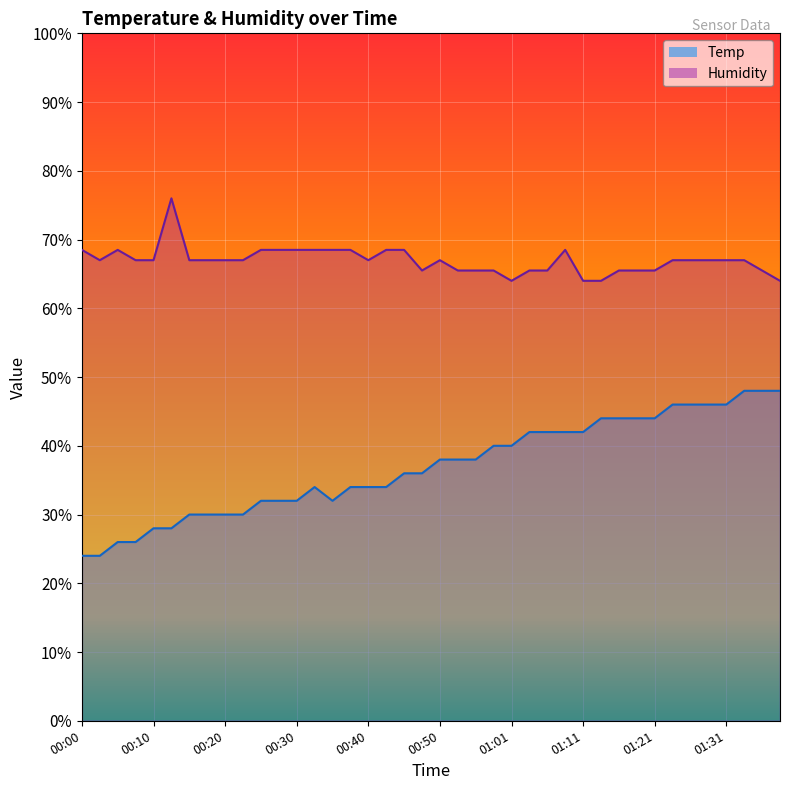

What position from the left is 00:28?

12